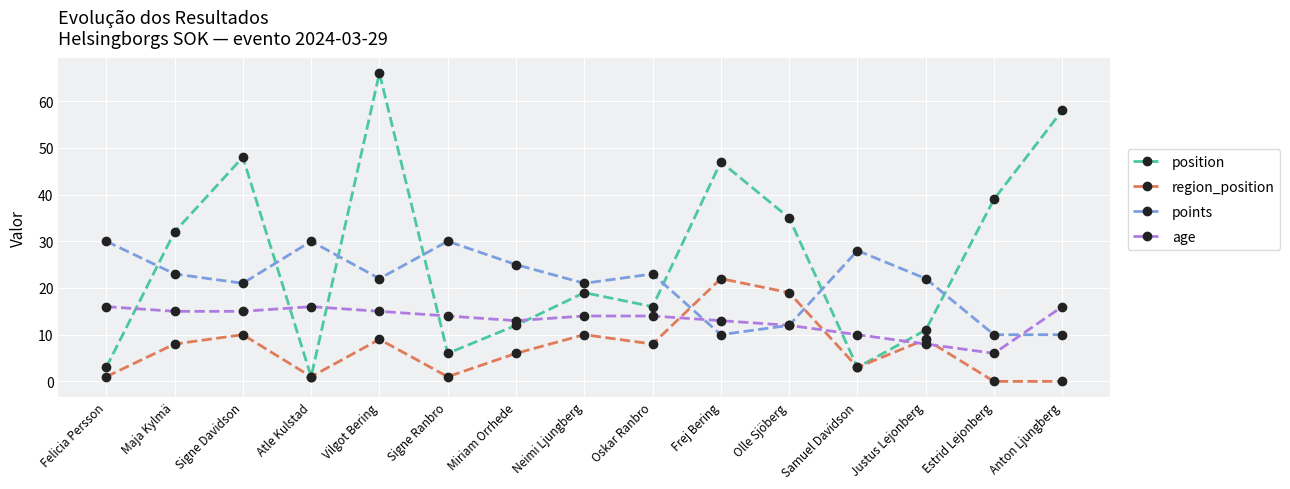

At which category does age reach its first local peak?

Atle Kulstad